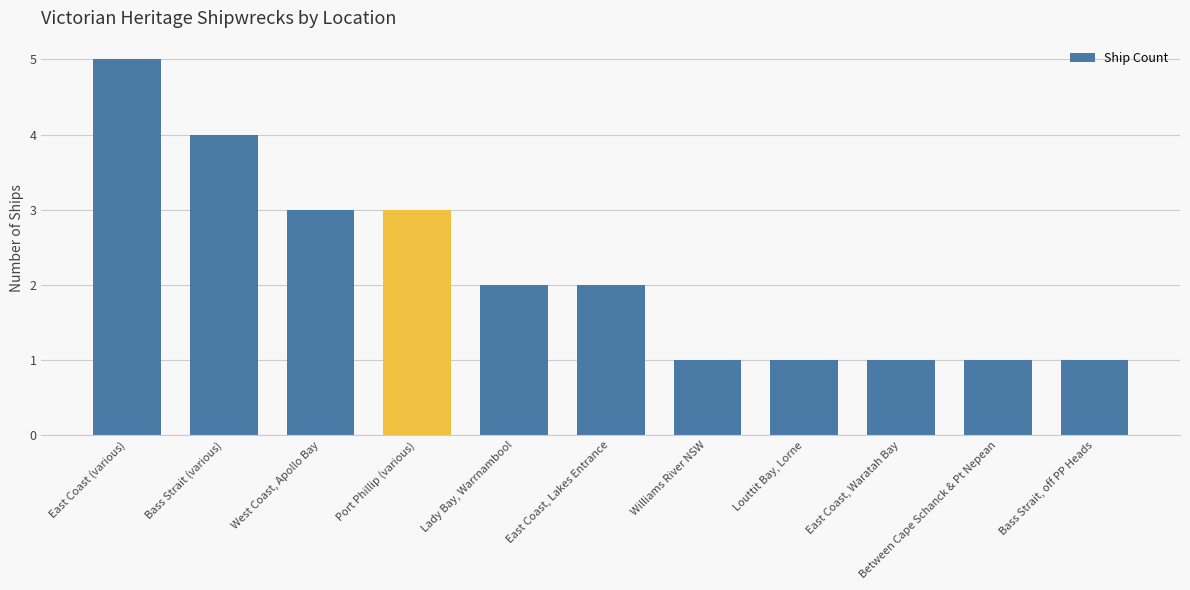

Are the bars grouped side by side (vs. stacked)?

No